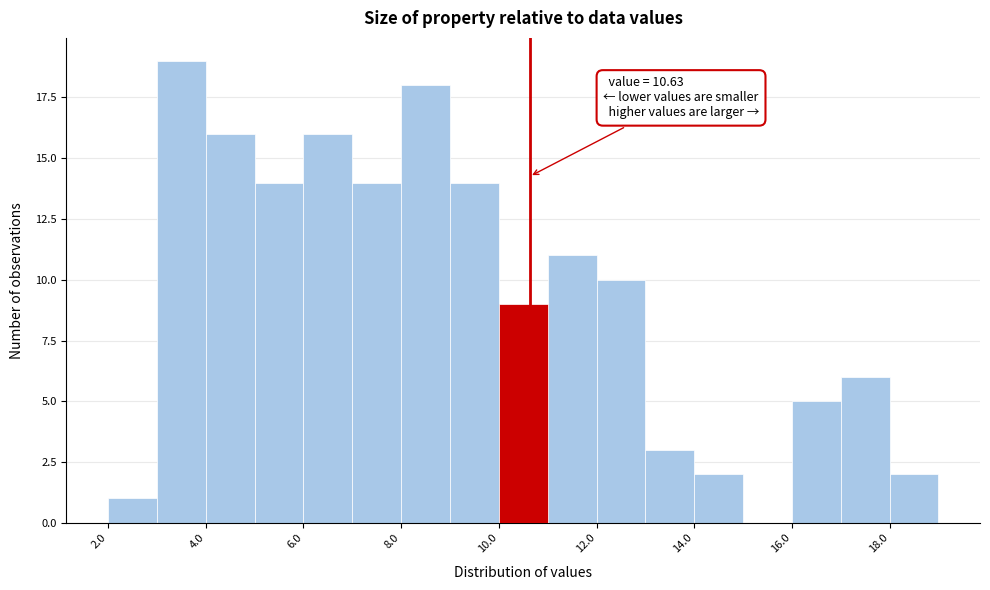

Over which range of the x-axis is the bar tallest?

3 to 4